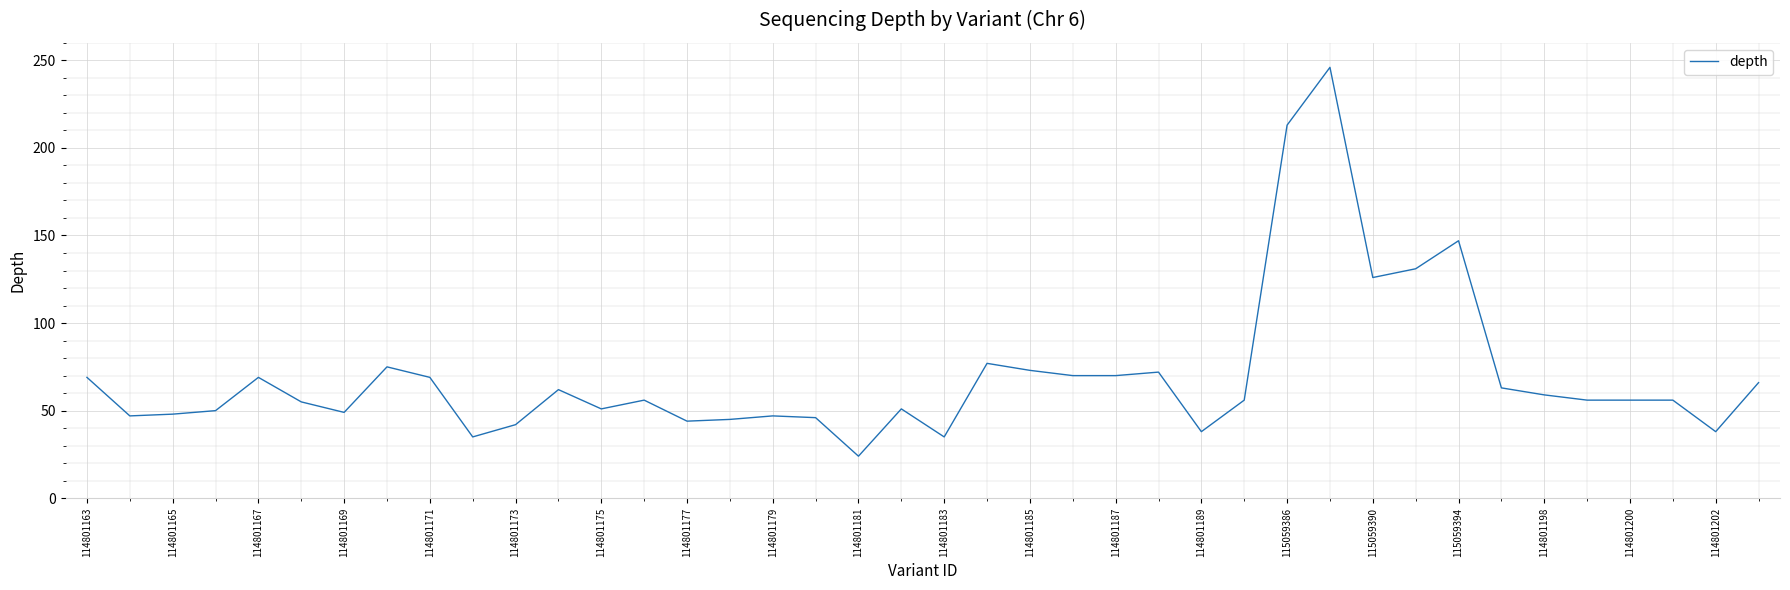

What is the difference between the maximum and minimum values?

222